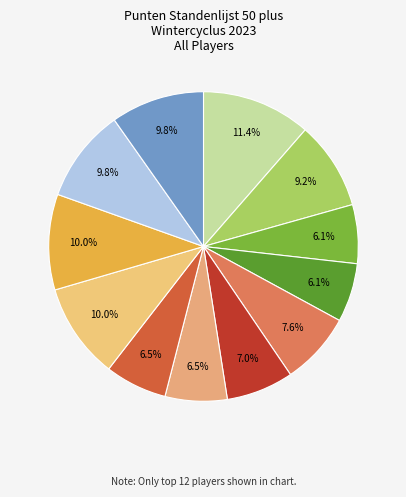

How many segments does this pie chart have?

12